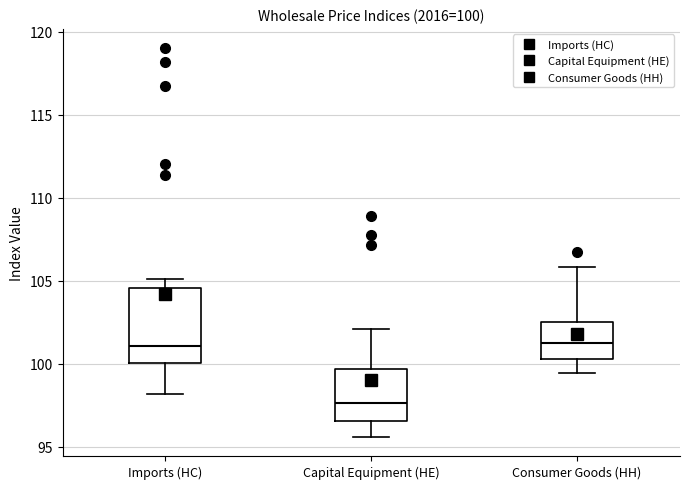

Comparing the boxes themselves (not the whiskers), which one is the tallest?

Imports (HC)